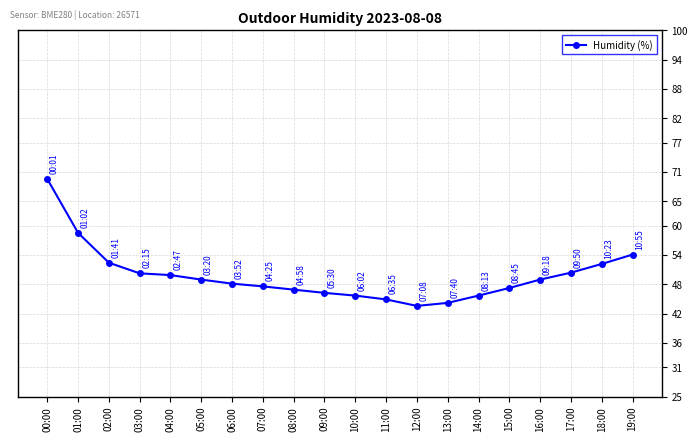

What is the maximum value shown in the chart?

69.6